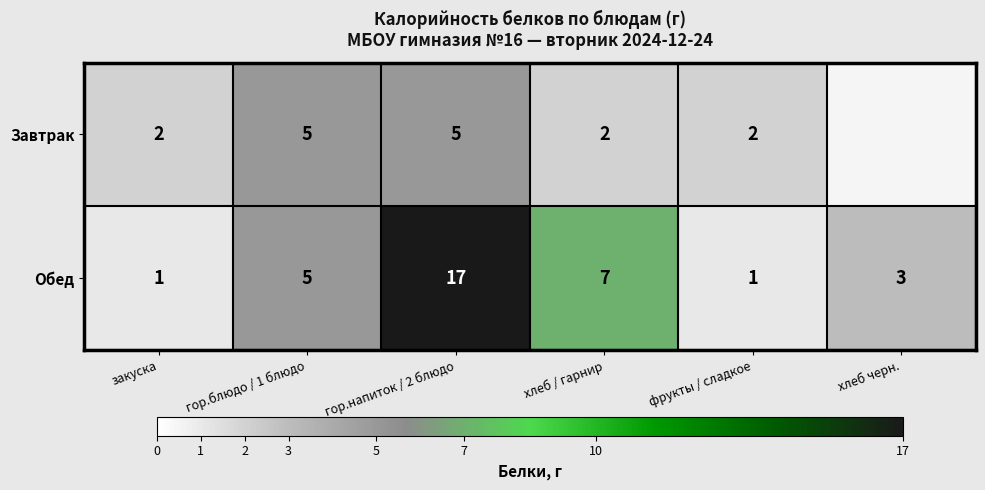

Between гор.блюдо / 1 блюдо and гор.напиток / 2 блюдо, which series saw the biggest shift?

Обед